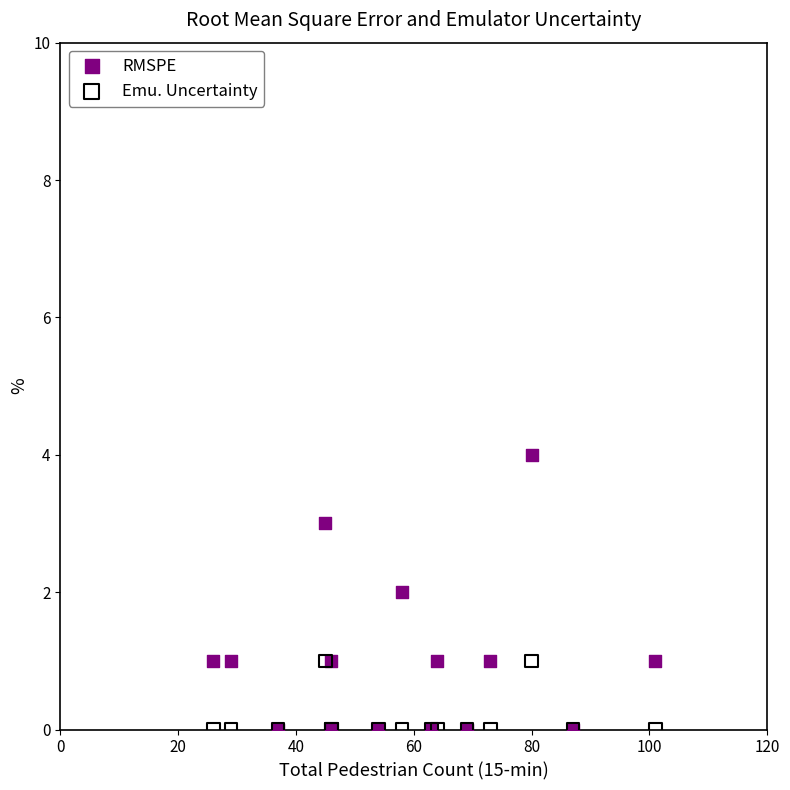

What are all the series names shown in the legend?

RMSPE, Emu. Uncertainty